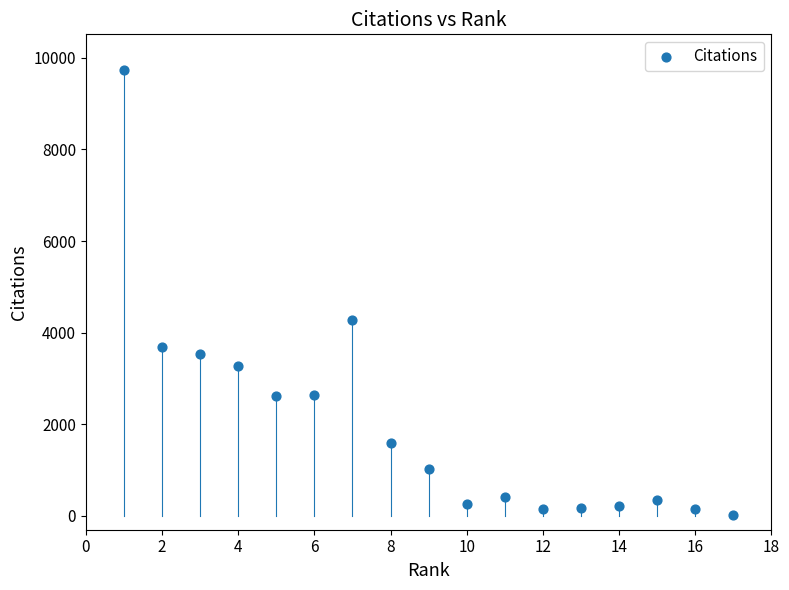

What is the range of X values (max minus min)?

16